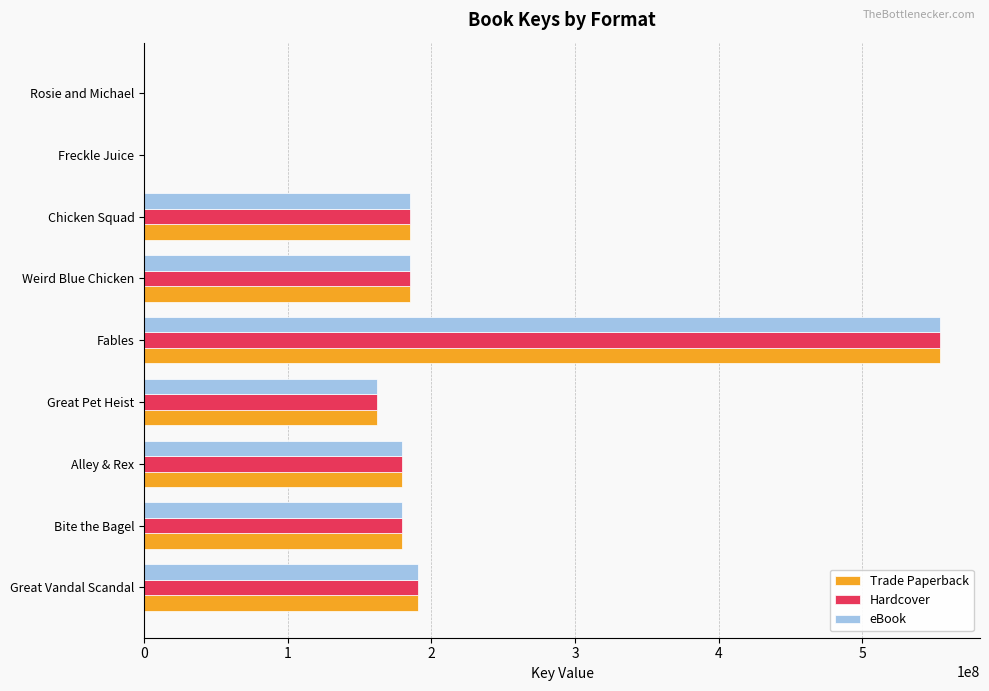

What is the total value across all series at Bite the Bagel?

537797226